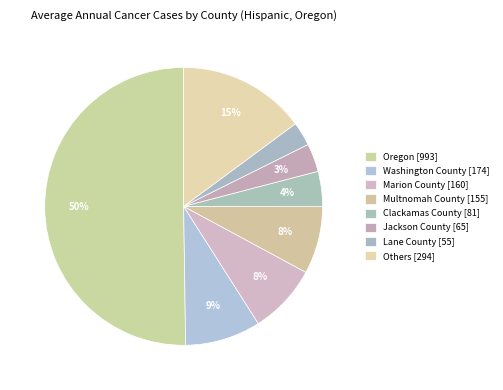

How many segments does this pie chart have?

8